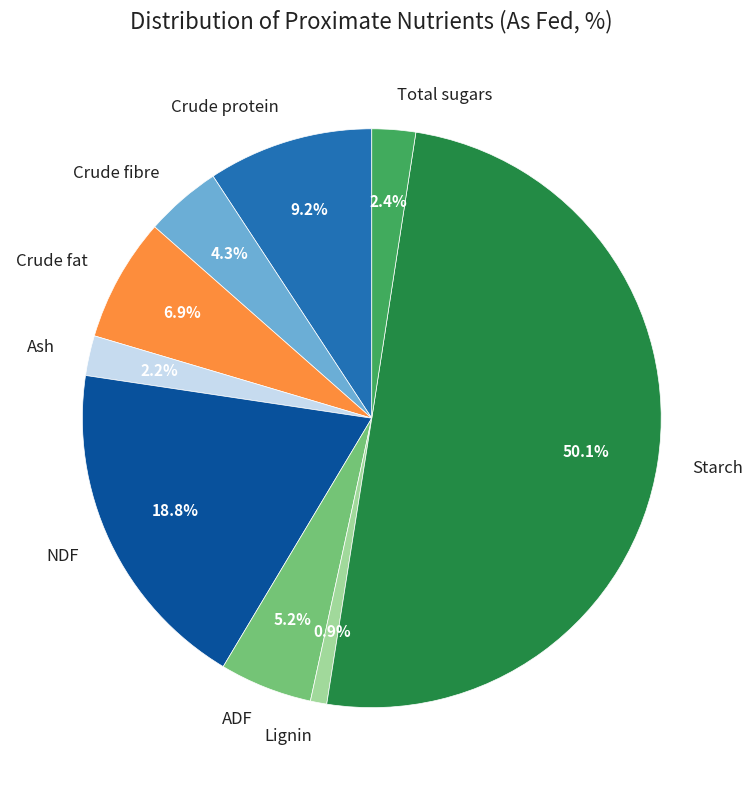

Which category accounts for the majority?

Starch